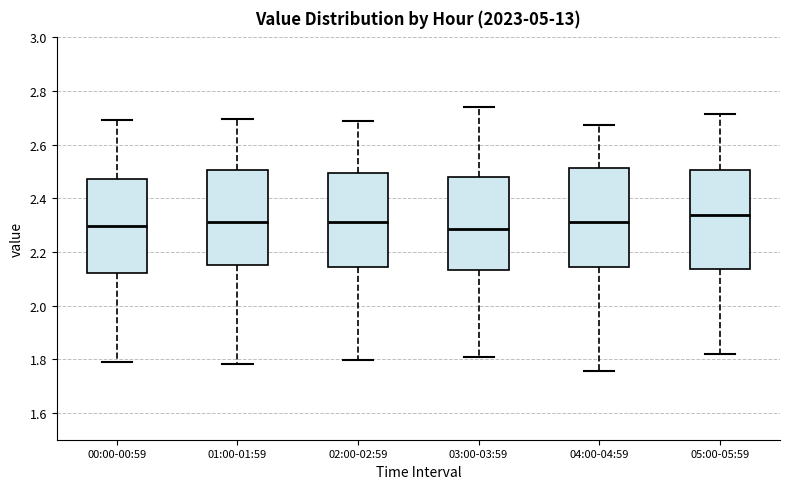

Where is the lower edge of the box for 05:00-05:59 on the y-axis? The values are not printed on the chart, so give them approximately, as read against the axis.

2.14